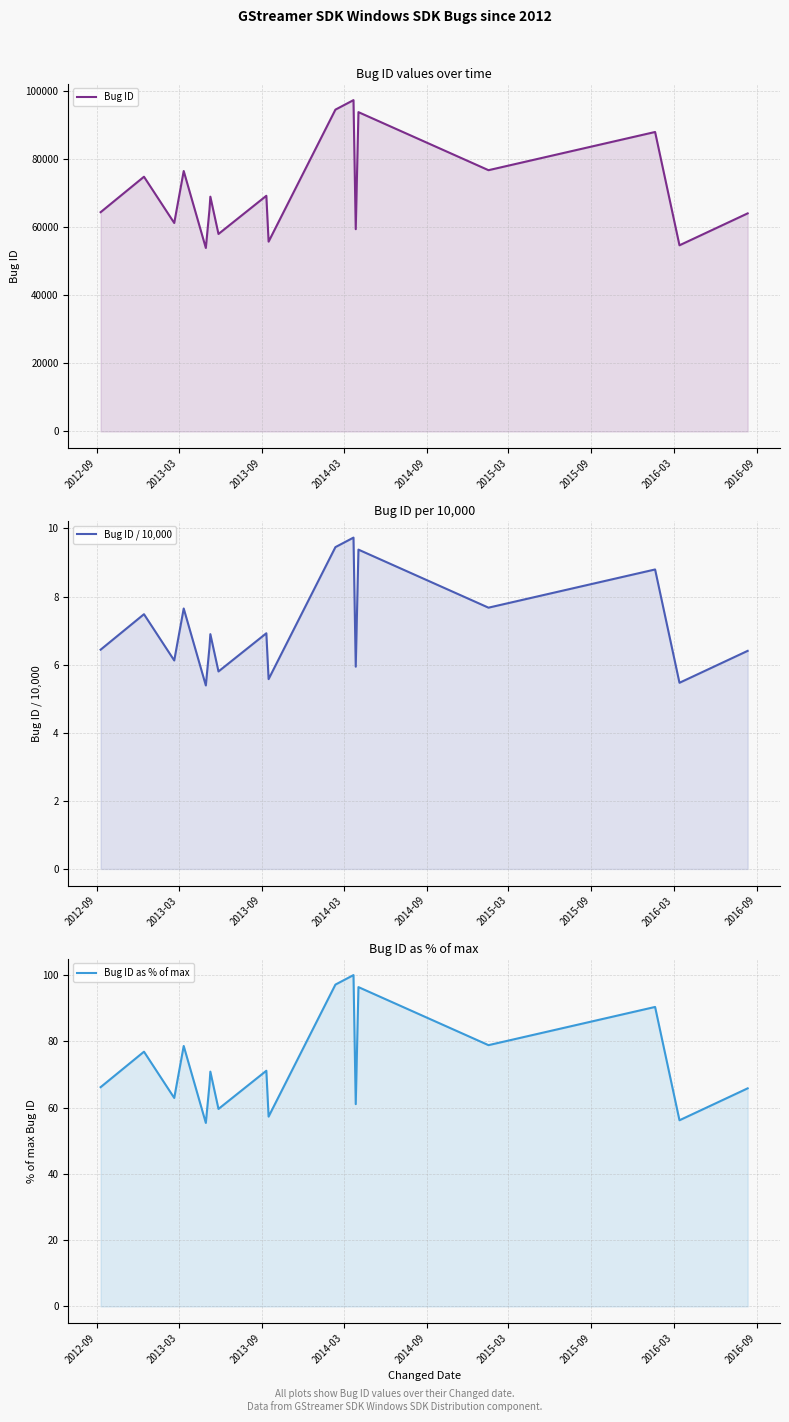

True or false: Bug ID has more than 2 points higher than both neighbors.

True